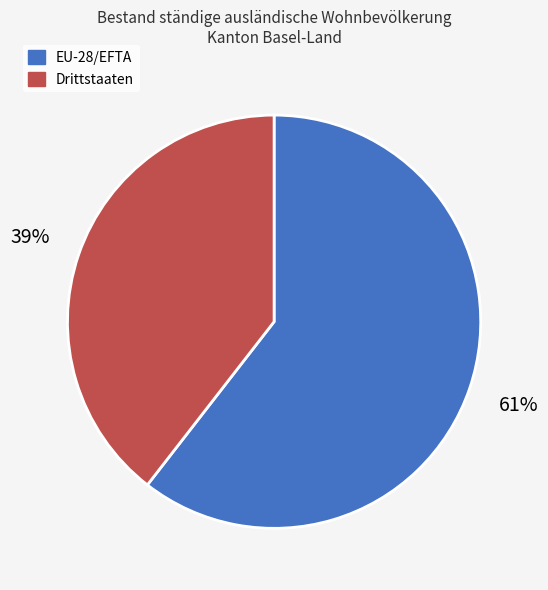

To the nearest percent, what is the average slice percentage?

50%